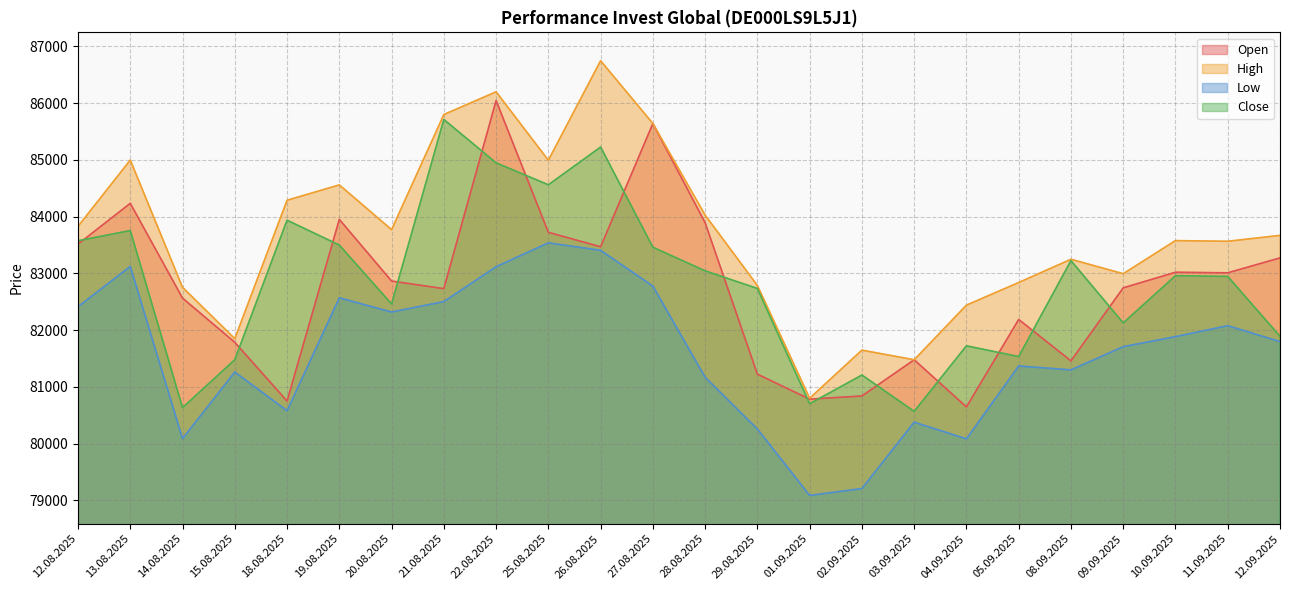

True or false: Open and Low intersect in this chart.

False